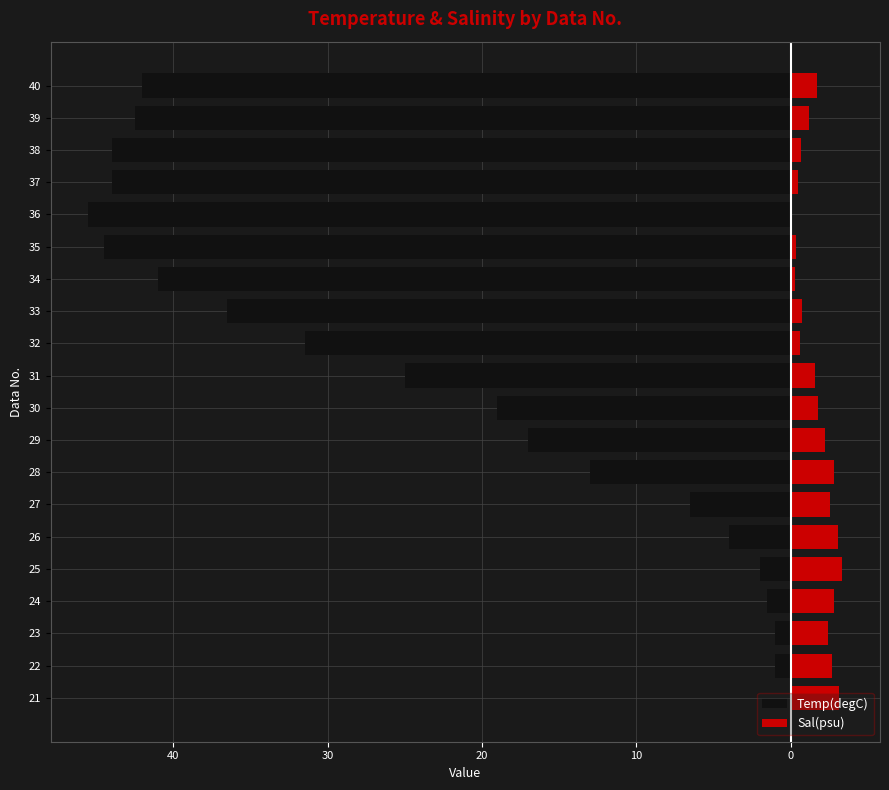

What is the difference between the second highest and minimum values in the Temp(degC) series?

44.5